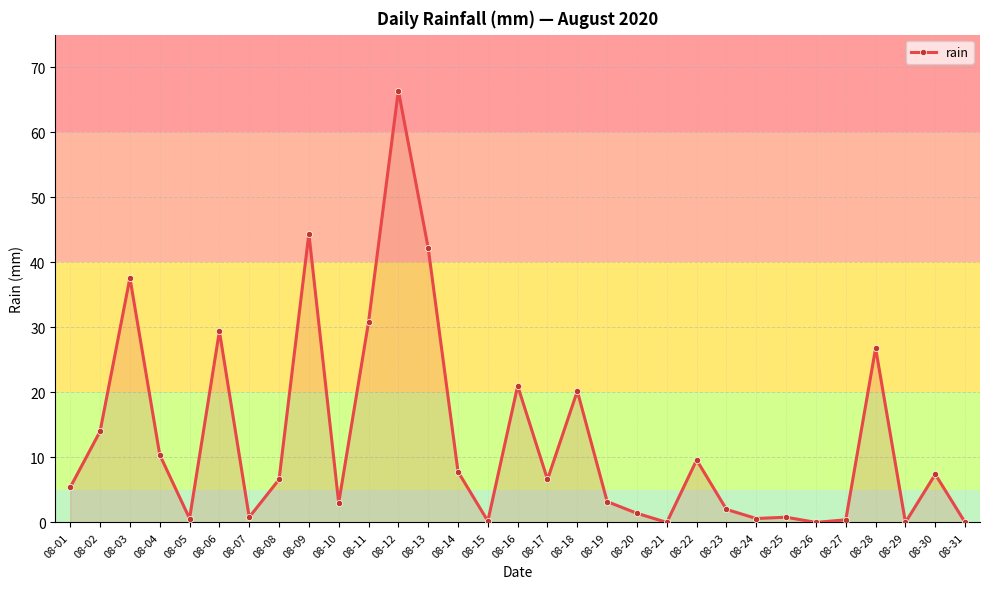

The chart shows a value of 10.3 at 08-06. True or false?

False